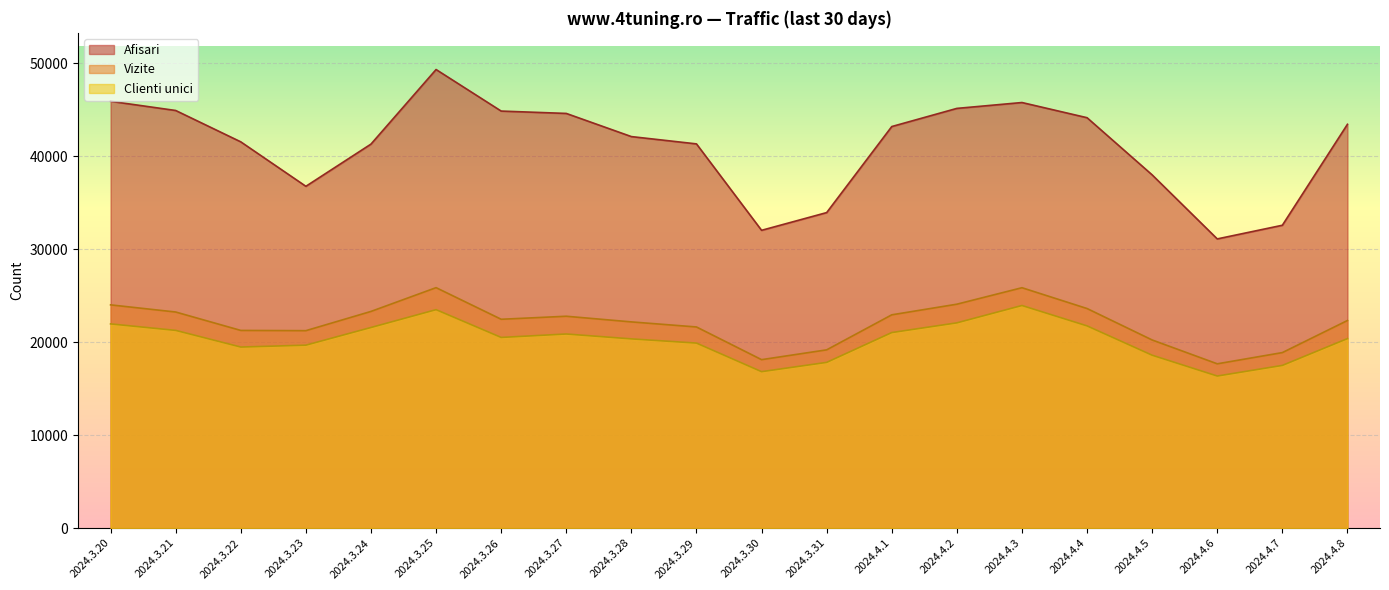

What is the label of the 14th point from the left?

2024.4.2